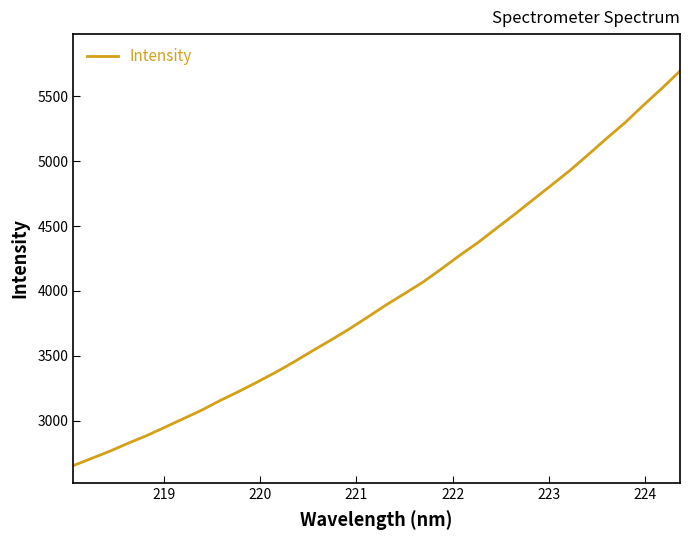

What is the smallest value displayed?

2653.6